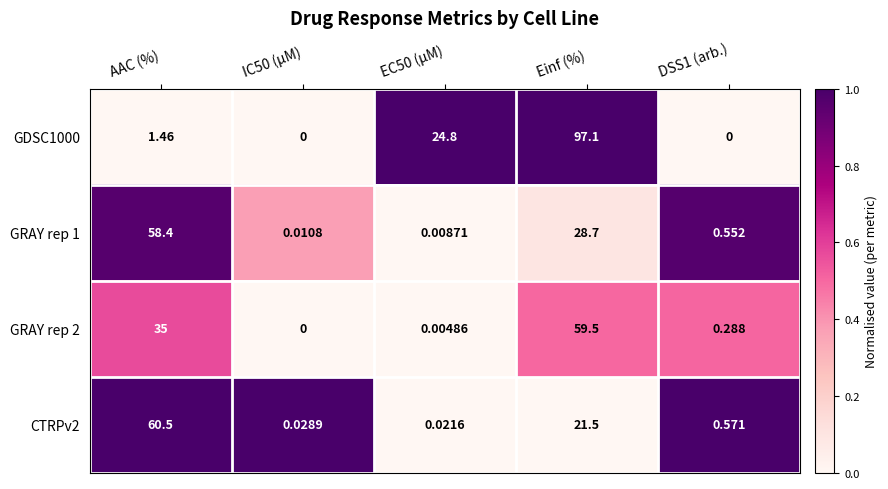

Which label corresponds to the largest value in the chart?

Einf (%)